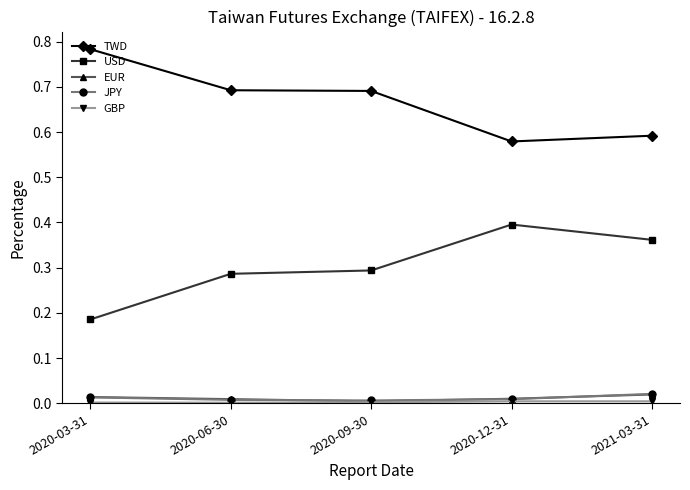

Is the value of USD at 2020-12-31 greater than the value of JPY at 2020-06-30?

Yes